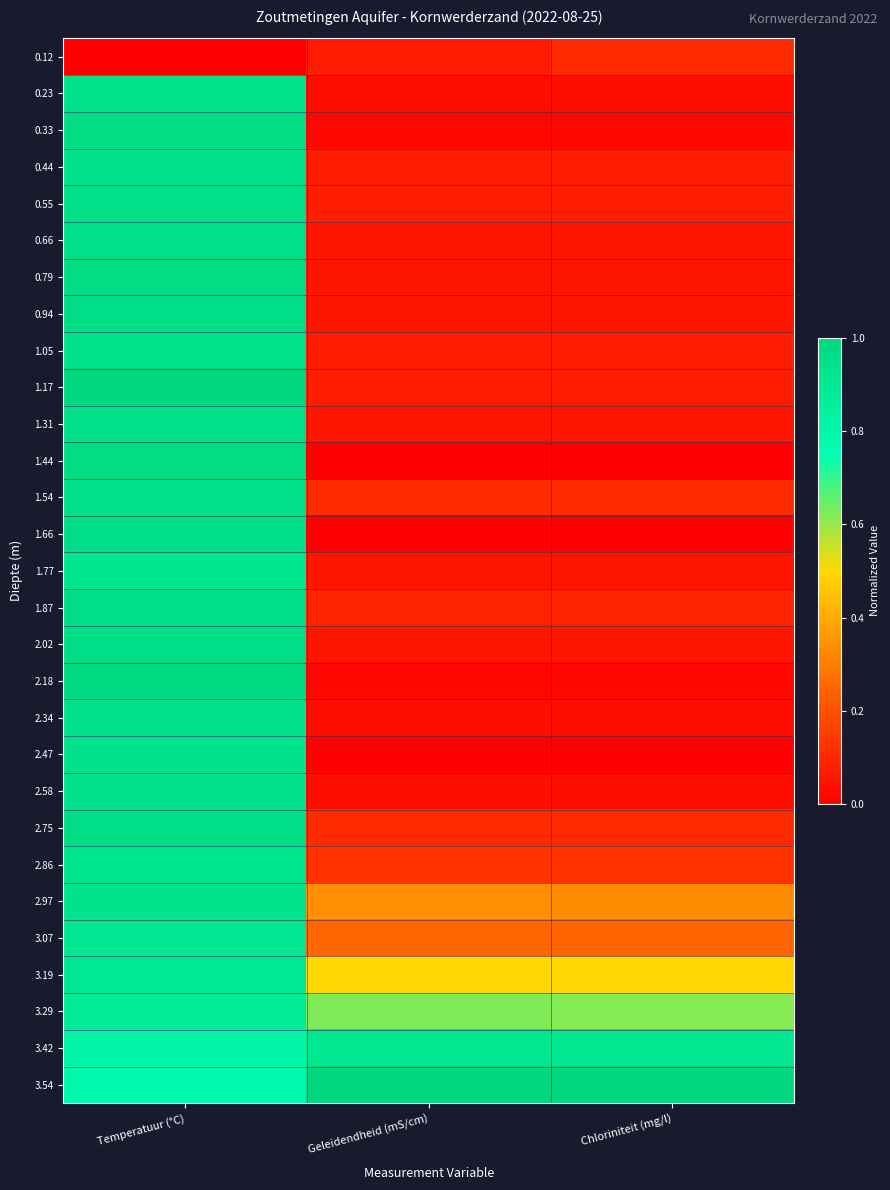

What is the maximum value shown in the chart?

1.0